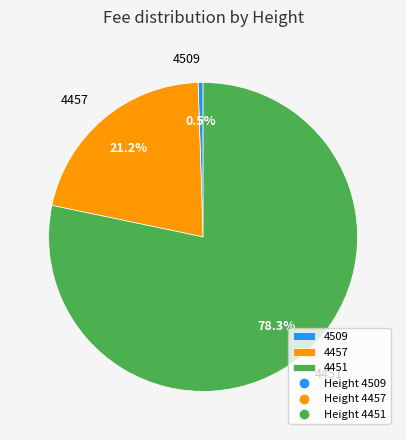

To the nearest percent, what is the average slice percentage?

33%